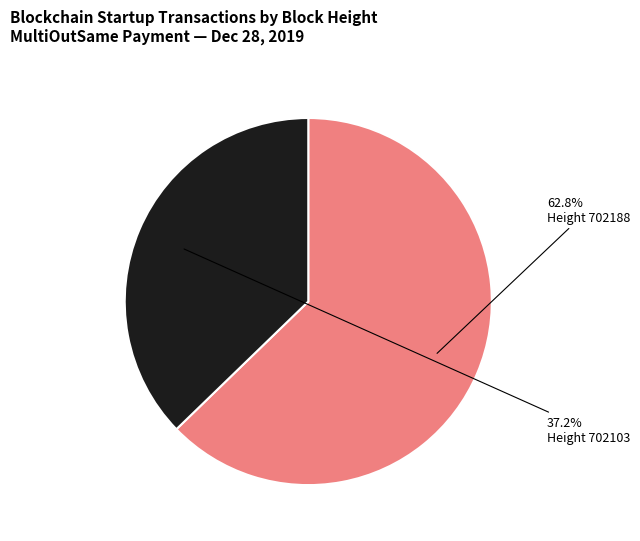

How many slices are in this pie chart?

2